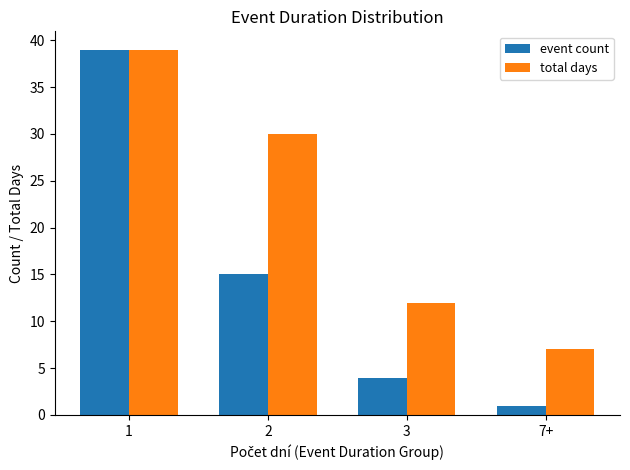

Reading right to left, what are all the values shown in this chart?

event count: 1	4	15	39
total days: 7	12	30	39